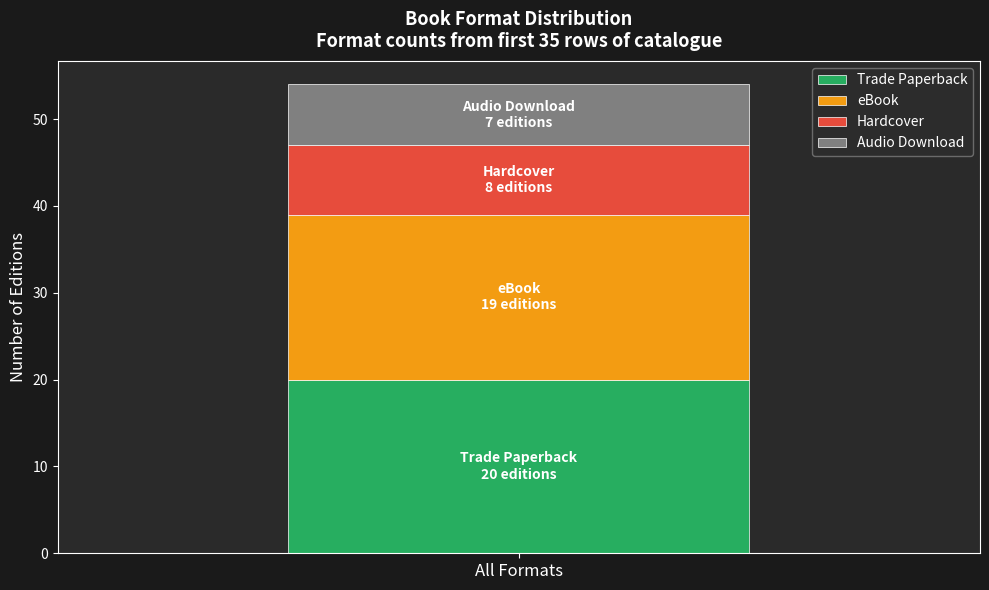

Reading right to left, list the values for the Trade Paperback series.

All Formats=20